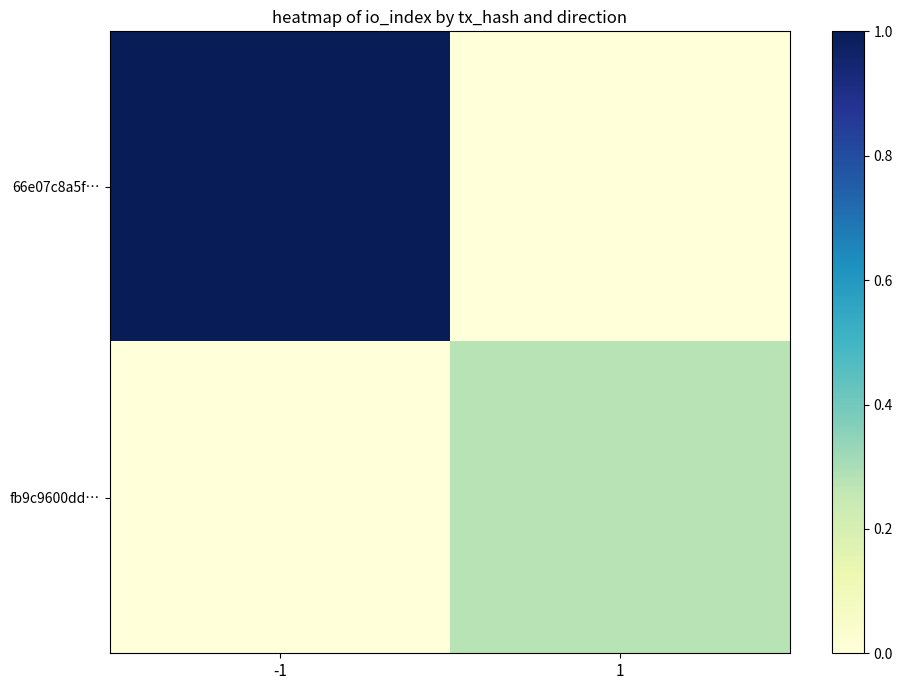

Reading left to right, extract all data points from this chart.

66e07c8a5f…: -1=1.0	1=0.0
fb9c9600dd…: -1=0.0	1=0.3